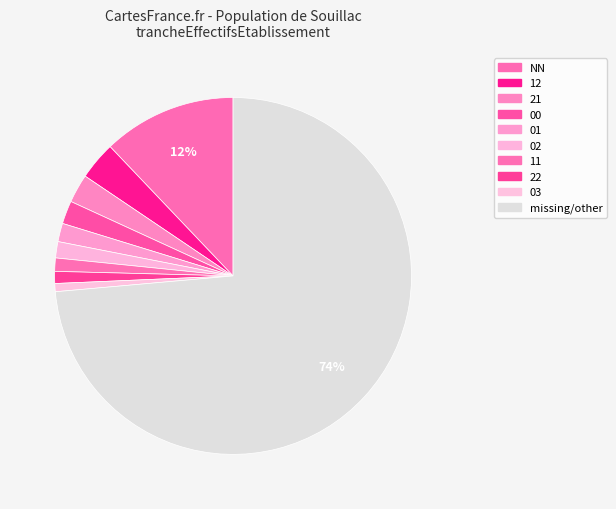

How many slices are in this pie chart?

10